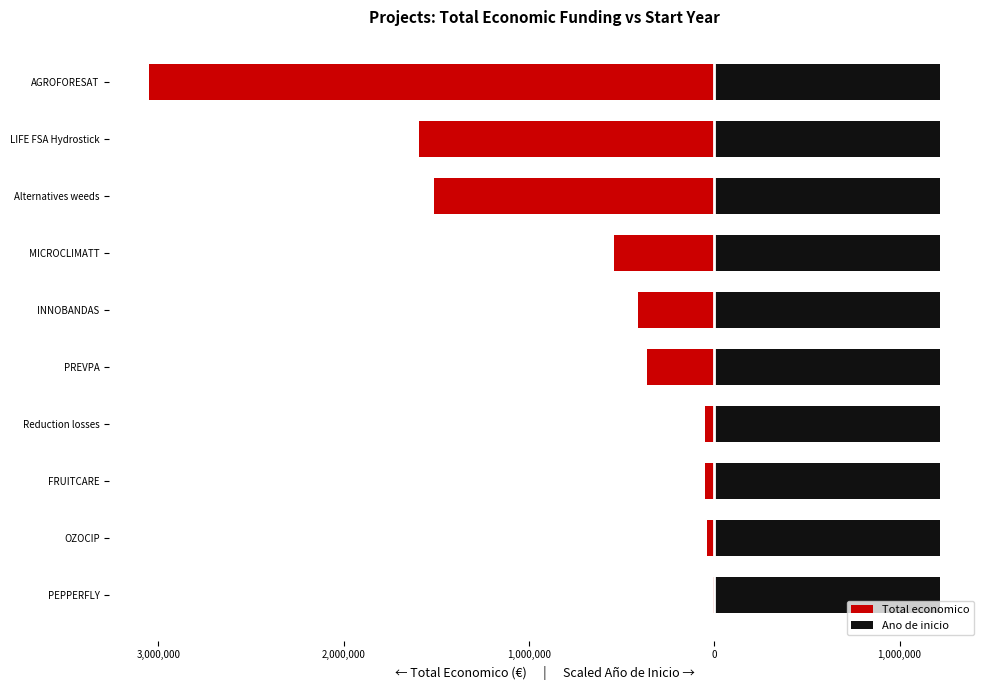

Reading left to right, list all the values displayed in this chart.

Total economico: -7960.0	-39450.0	-50000.0	-52055.0	-363424.0	-413450.0	-543365.0	-1513726.0	-1592249.0	-3051573.0
Ano de inicio: 1218214.5	1218214.5	1217610.8	1218214.5	1219421.9	1218214.5	1220025.5	1219421.9	1220629.2	1218214.5